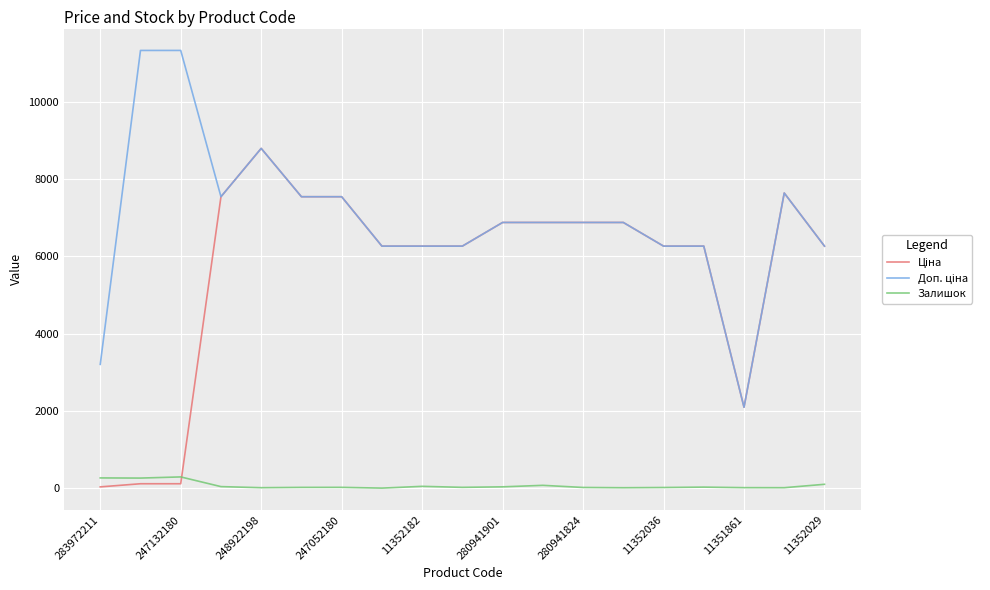

What is the maximum value for Залишок?

290.0